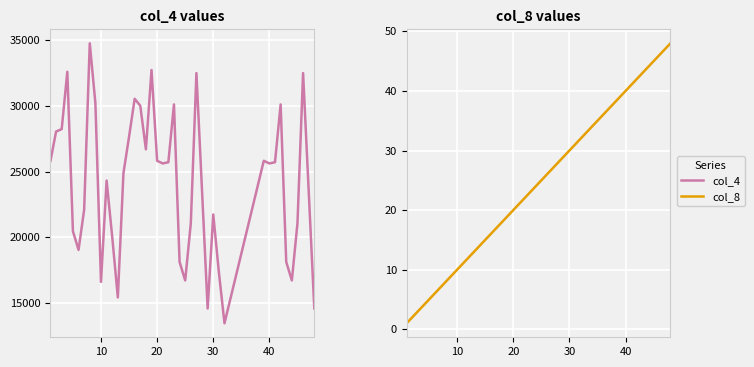

True or false: col_4 and col_8 cross at least once.

False